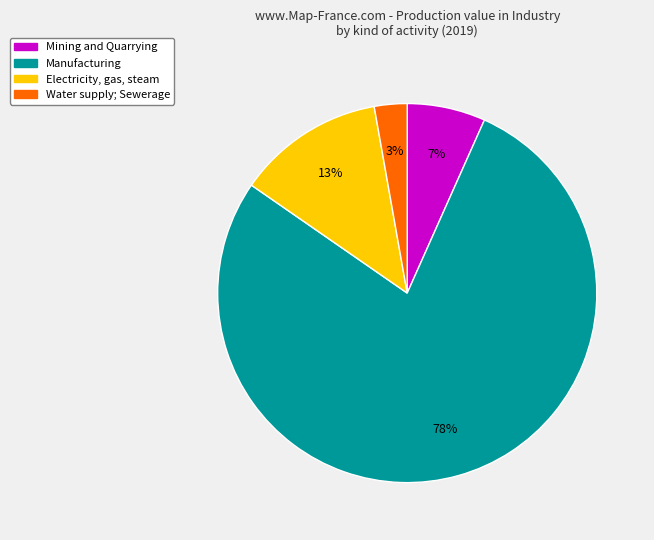

Is the sum of Water supply; Sewerage and Manufacturing greater than half?

Yes